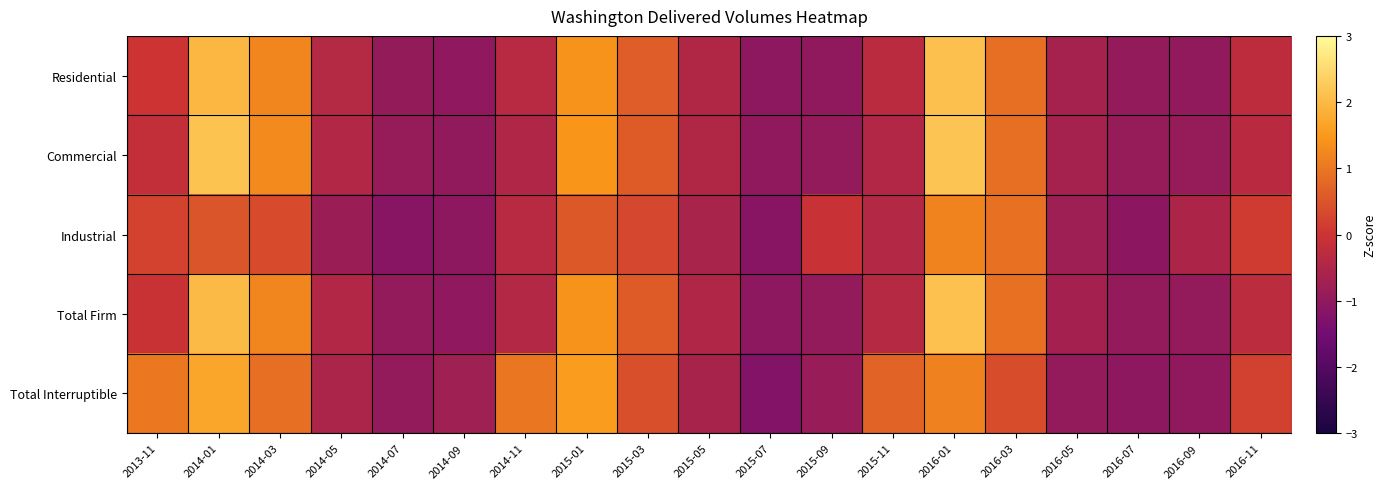

What is the total value across all series at 2014-03?

4.9